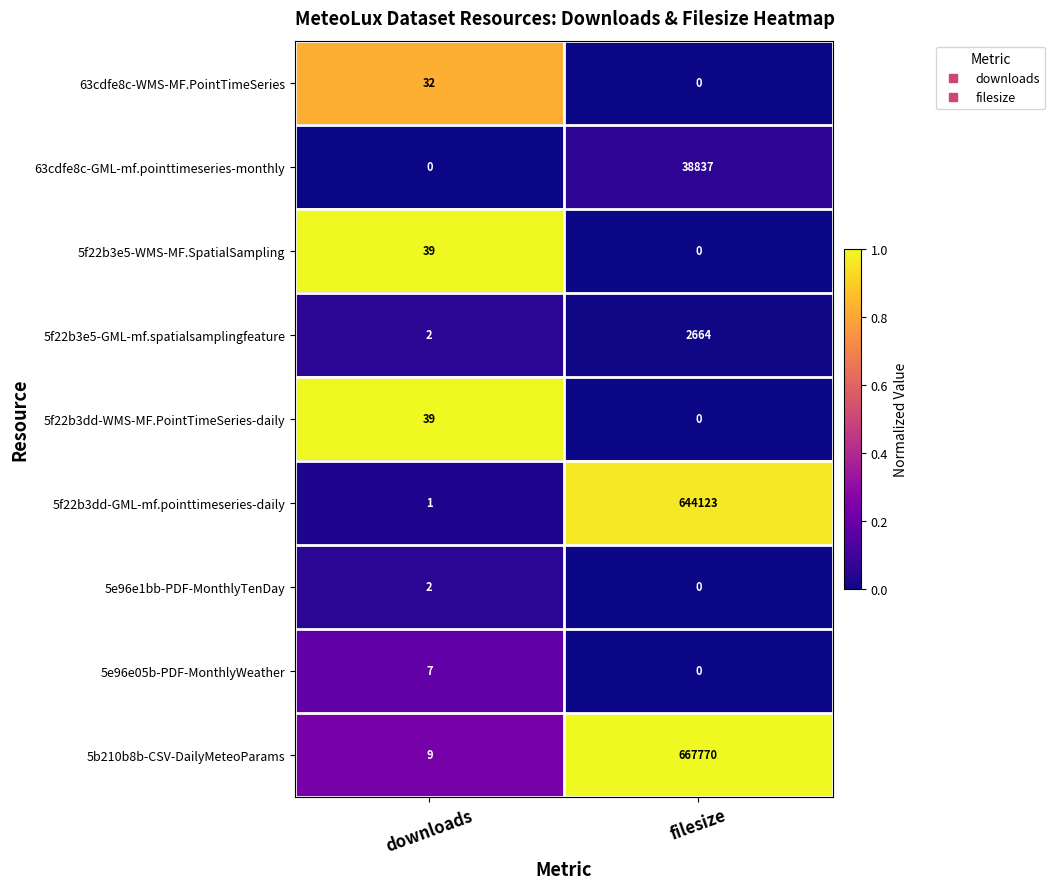

Which series has the largest total across all categories?

5b210b8b-CSV-DailyMeteoParams